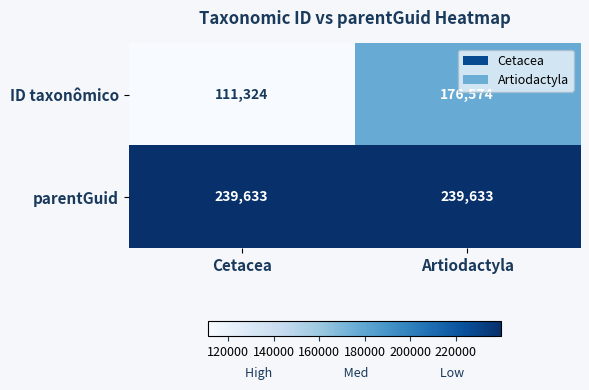

True or false: ID taxonômico has a value of 306096 at Artiodactyla.

False